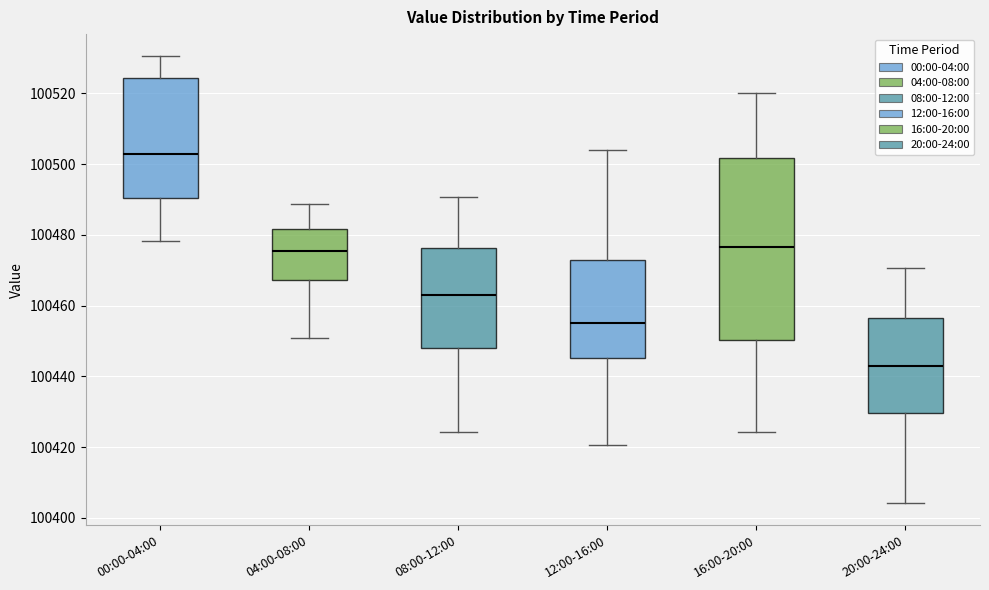

Where is the upper edge of the box for 16:00-20:00 on the y-axis? The values are not printed on the chart, so give them approximately, as read against the axis.

100502